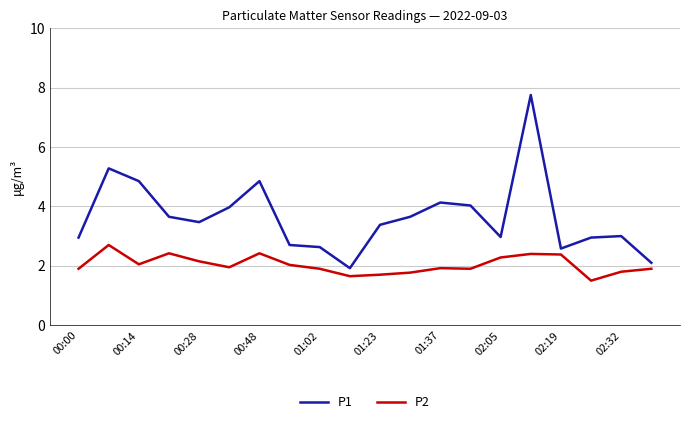

Rank the series by their maximum value, from highest to lowest.

P1, P2